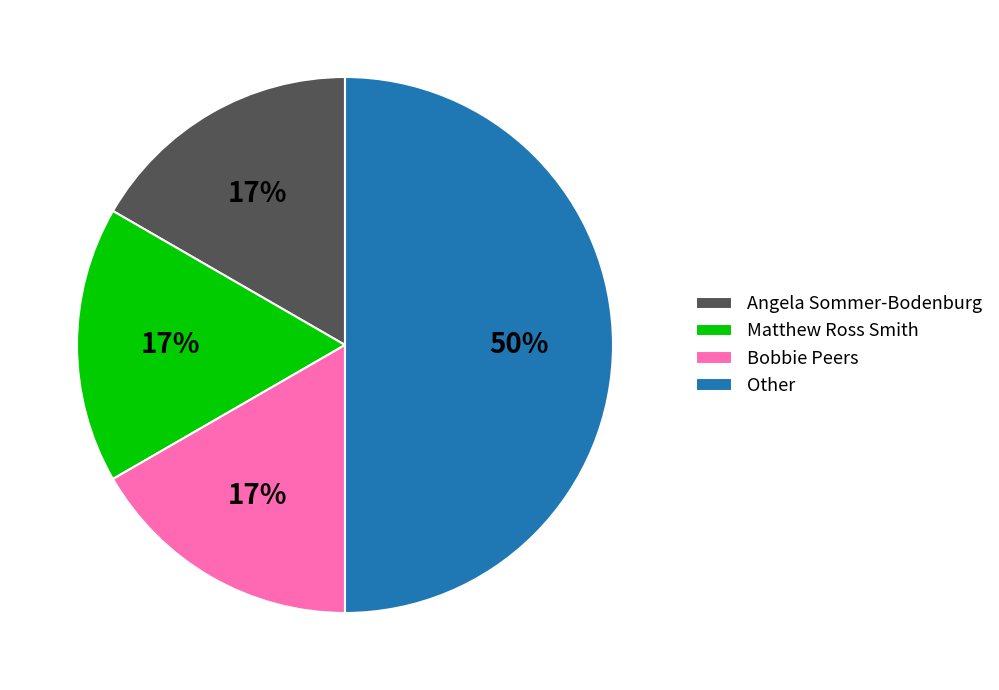

What is the ratio of the value at Matthew Ross Smith to the value at Bobbie Peers?

1.0